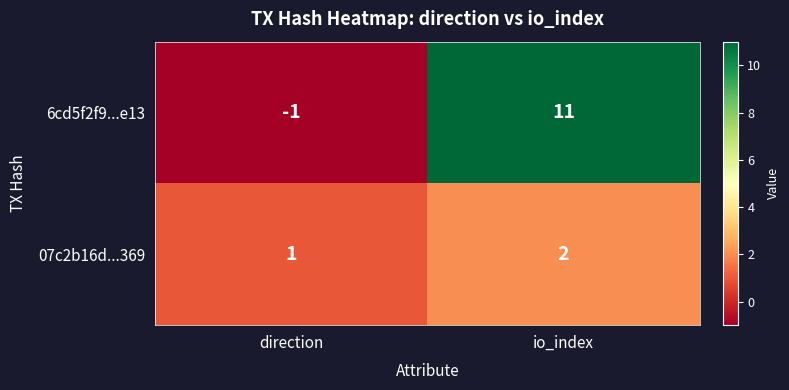

At how many categories does at least one series exceed 6?

1